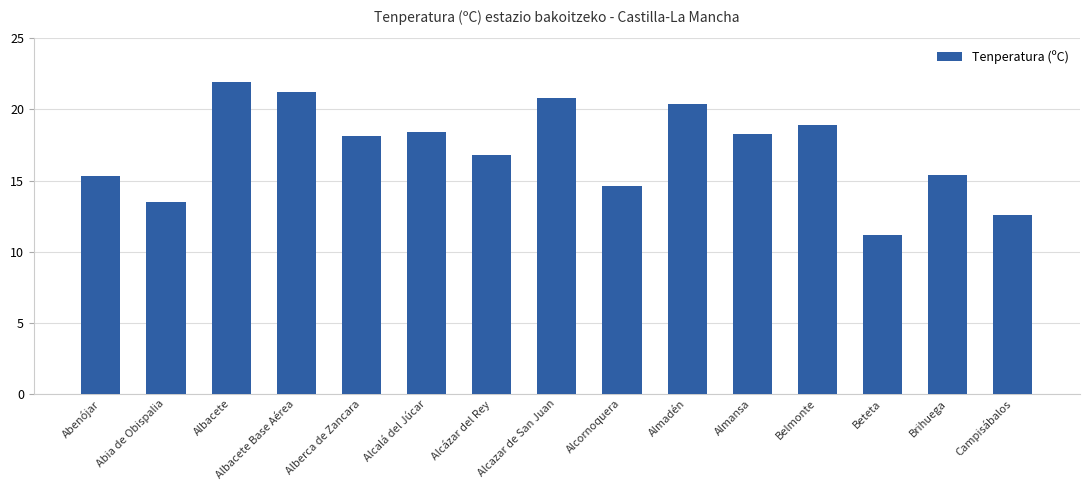

How many data points are less than 18?

7